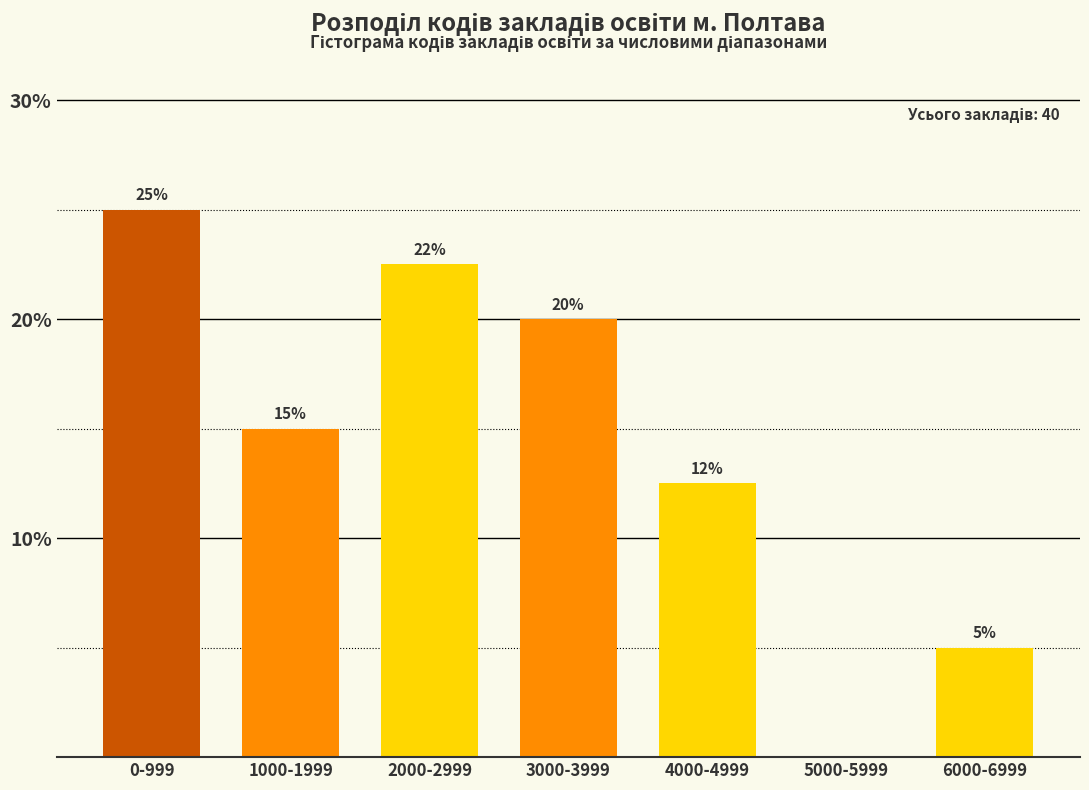

Which category has the highest value across all series?

0-999